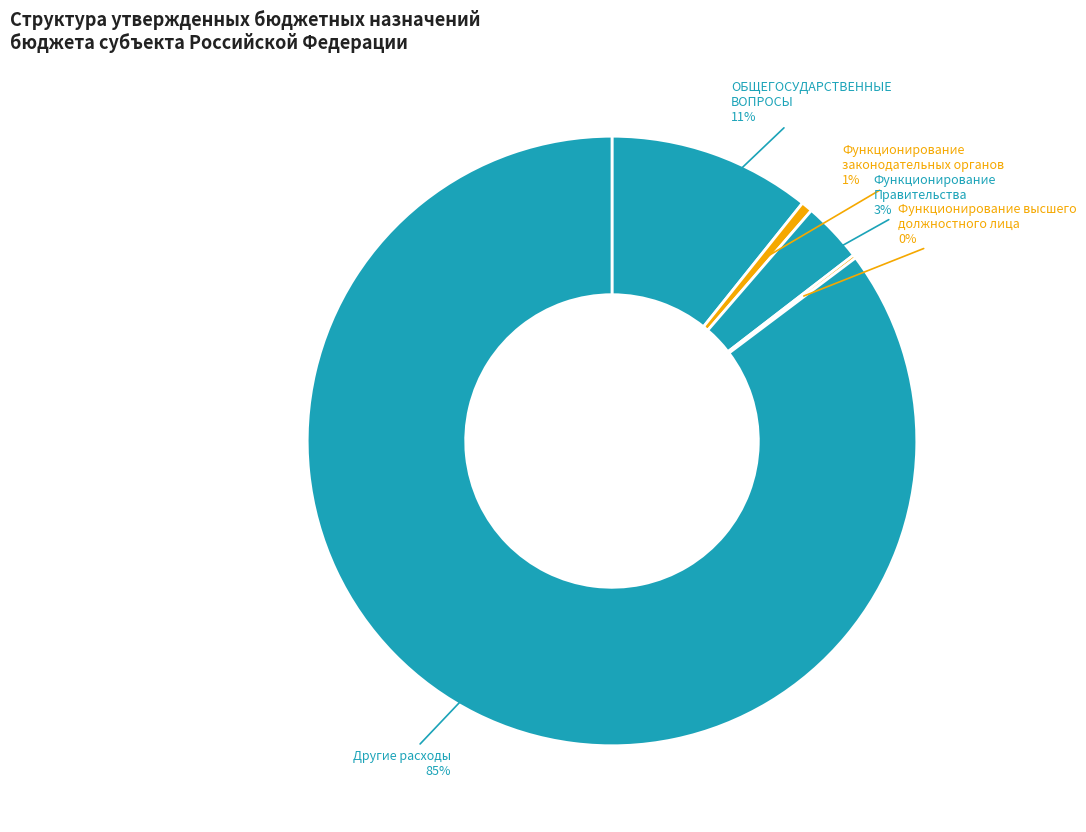

What is the smallest slice in the pie chart?

Функционирование высшего должностного лица